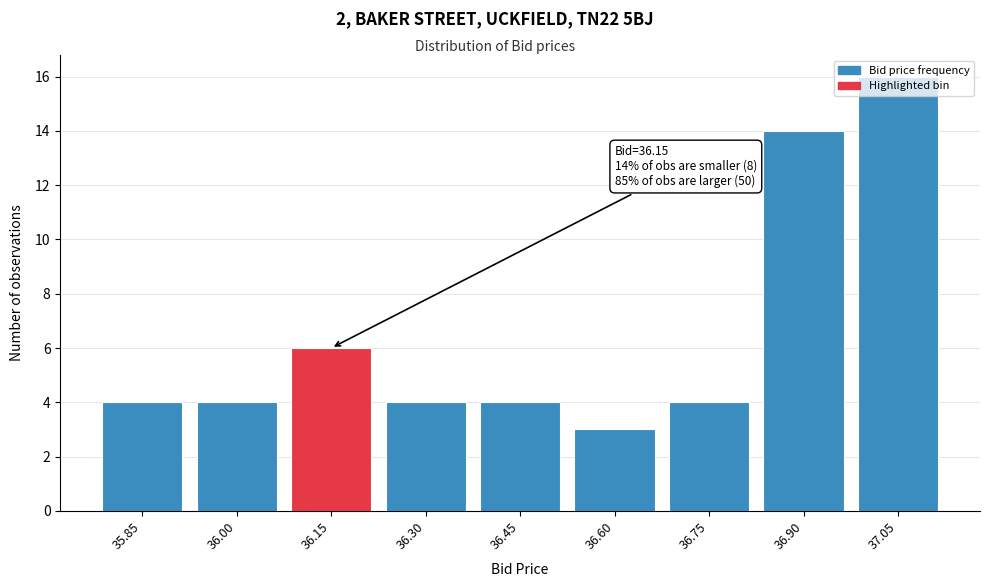

Approximately how many times larger is the value at 37.05 compared to 36.30?

4.0